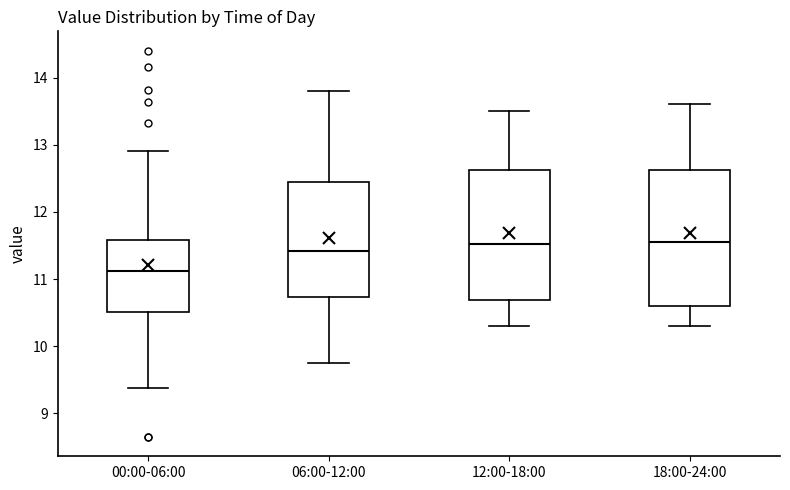

Where is the upper edge of the box for 06:00-12:00 on the y-axis? The values are not printed on the chart, so give them approximately, as read against the axis.

12.5